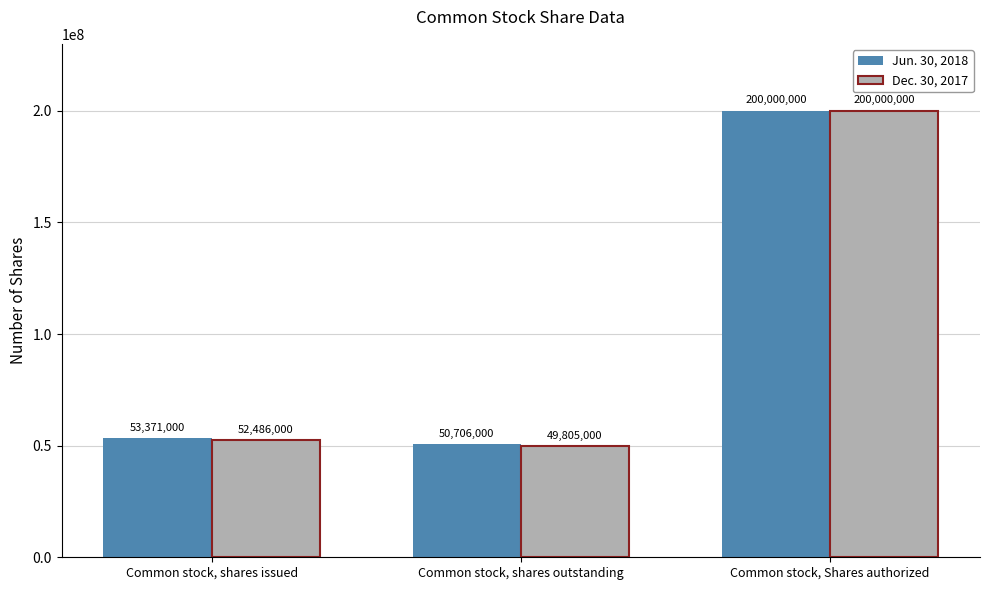

Which series has the widest spread of values?

Dec. 30, 2017